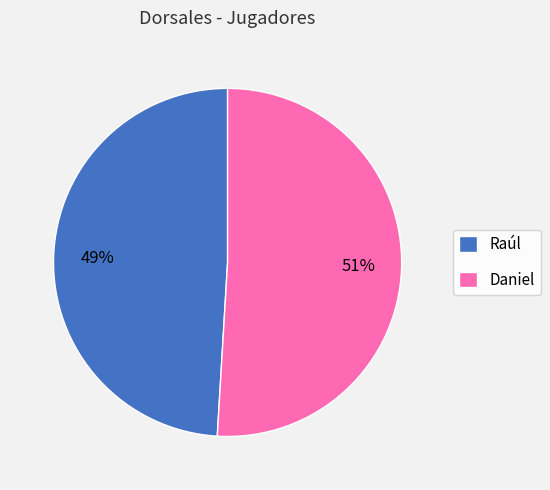

How many segments does this pie chart have?

2